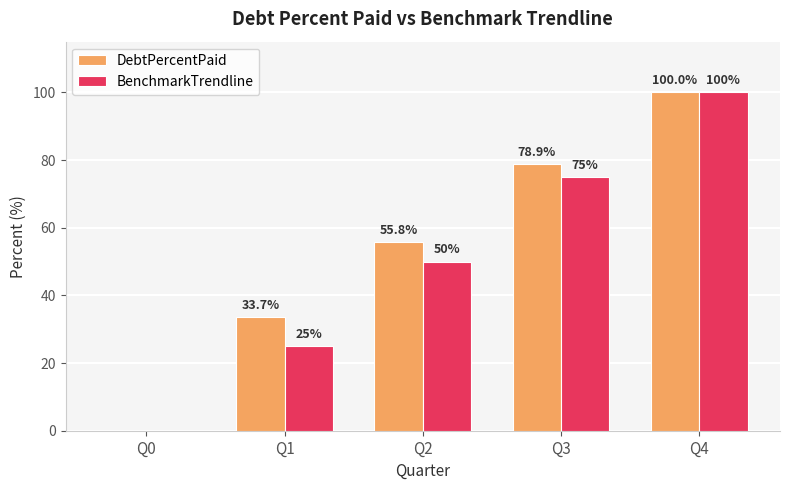

What is the maximum value shown in the chart?

100.0